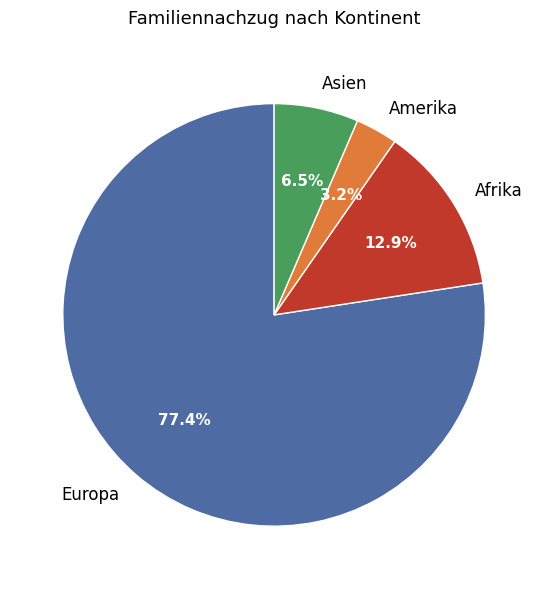

Which slice represents more than half of the pie?

Europa